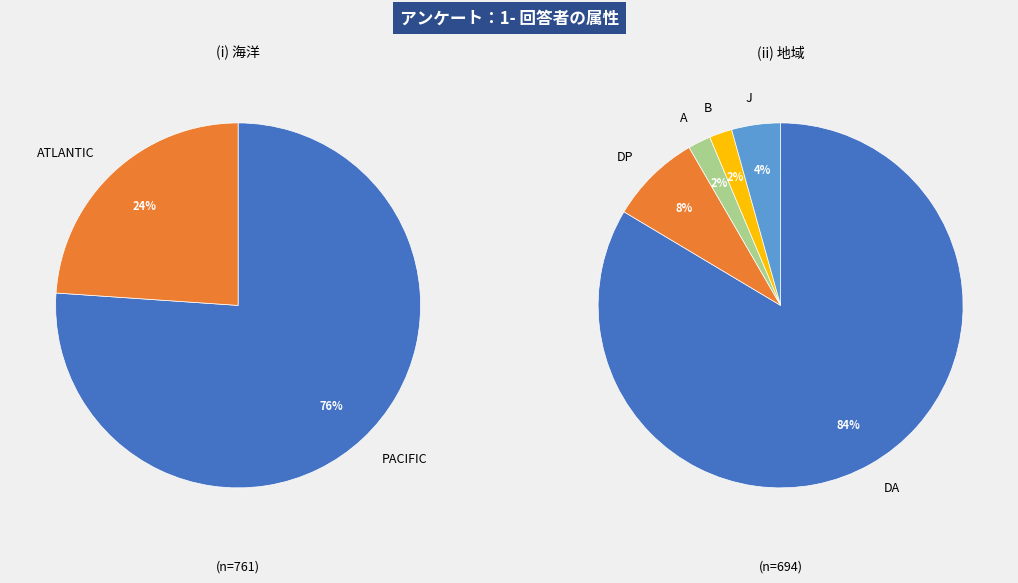

Does PACIFIC represent more than half of the total?

Yes